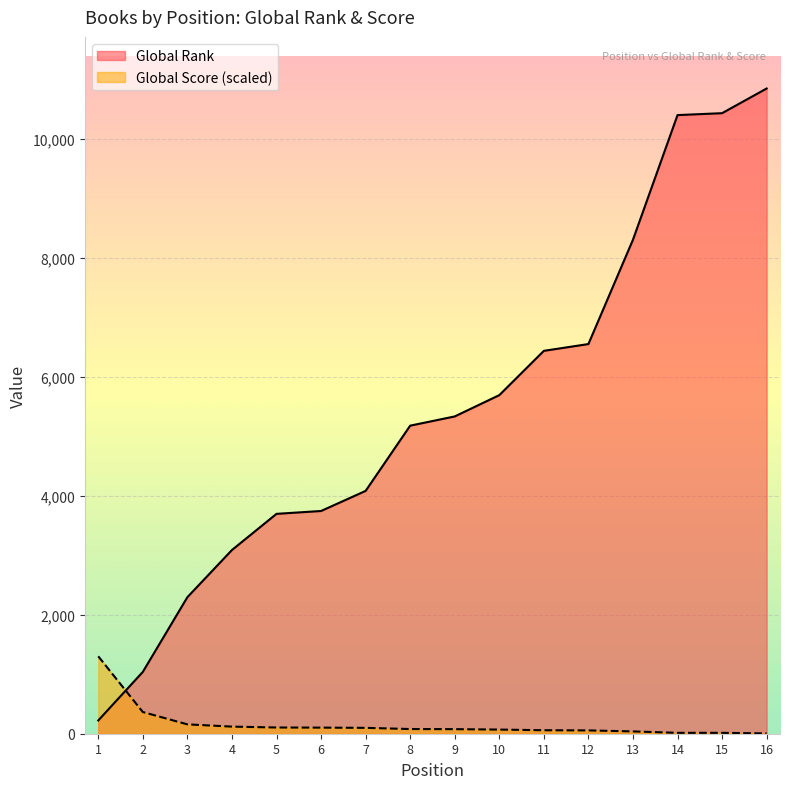

How many data points in Global Score are less than 78?

8